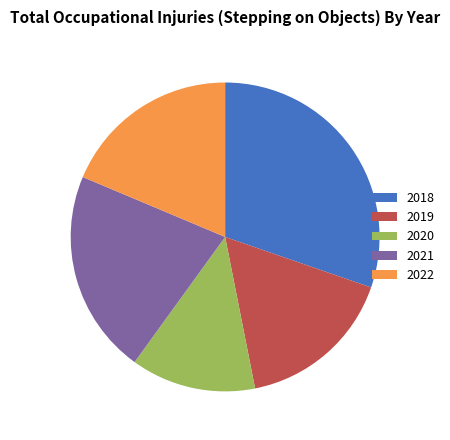

Do 2019 and 2020 together represent more than half of the pie?

No